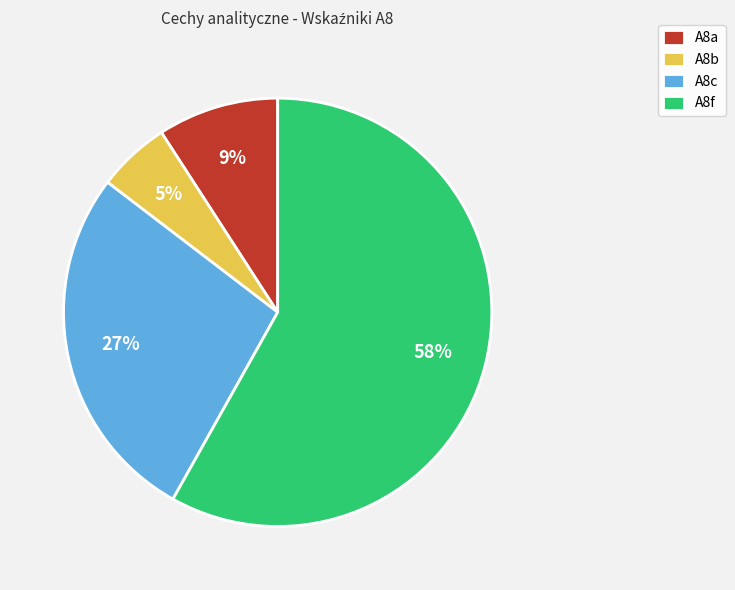

To the nearest percent, what is the difference between the A8c and A8b slice percentages?

22%